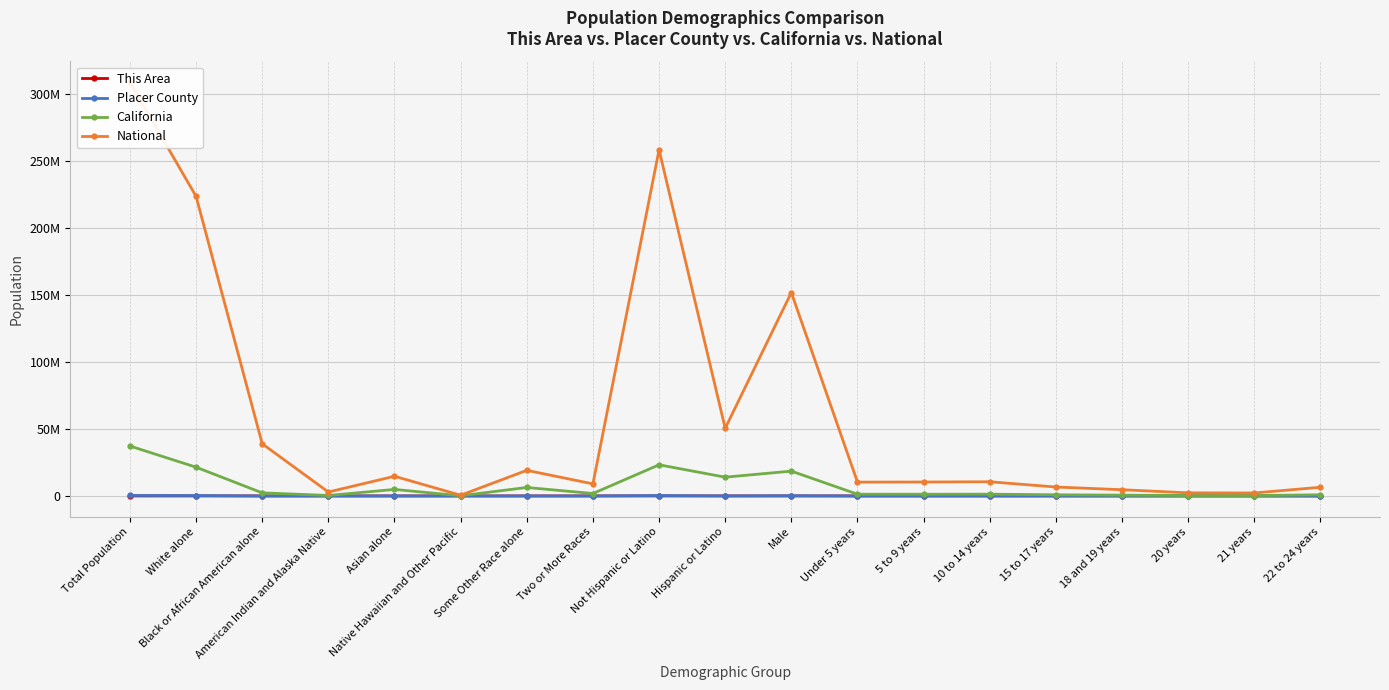

At which label does National first exceed 10389638?

Total Population